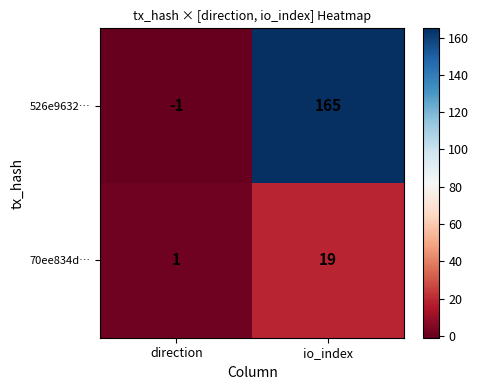

What is the sum of the 526e9632… values at io_index and direction?

164